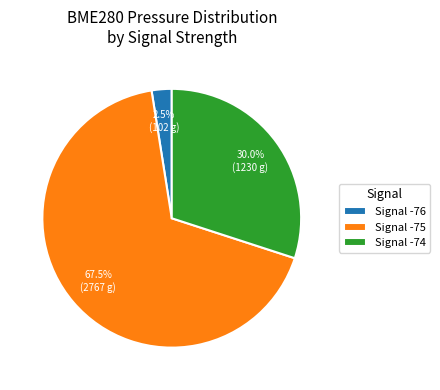

Count the number of slices in the pie.

3